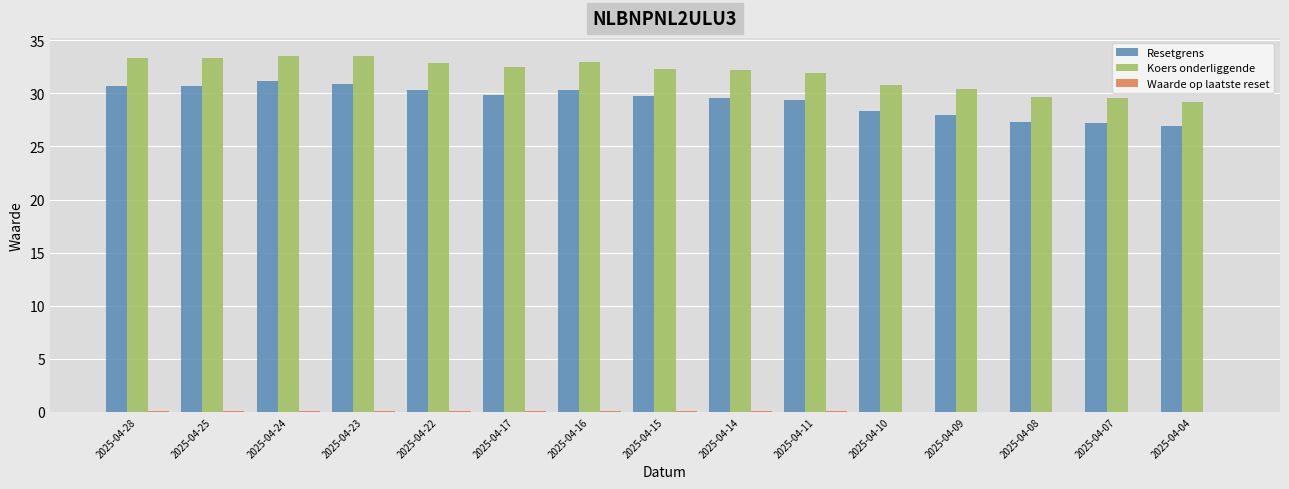

True or false: Koers onderliggende has a value of 33.5 at 2025-04-23.

True